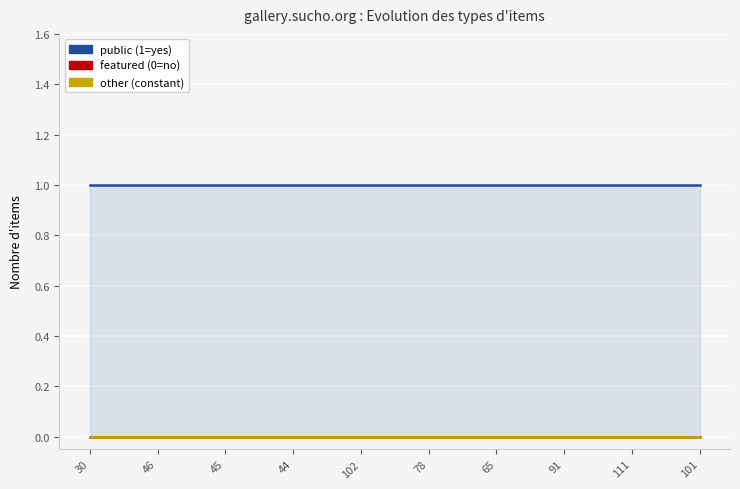

True or false: featured and public cross at least once.

False